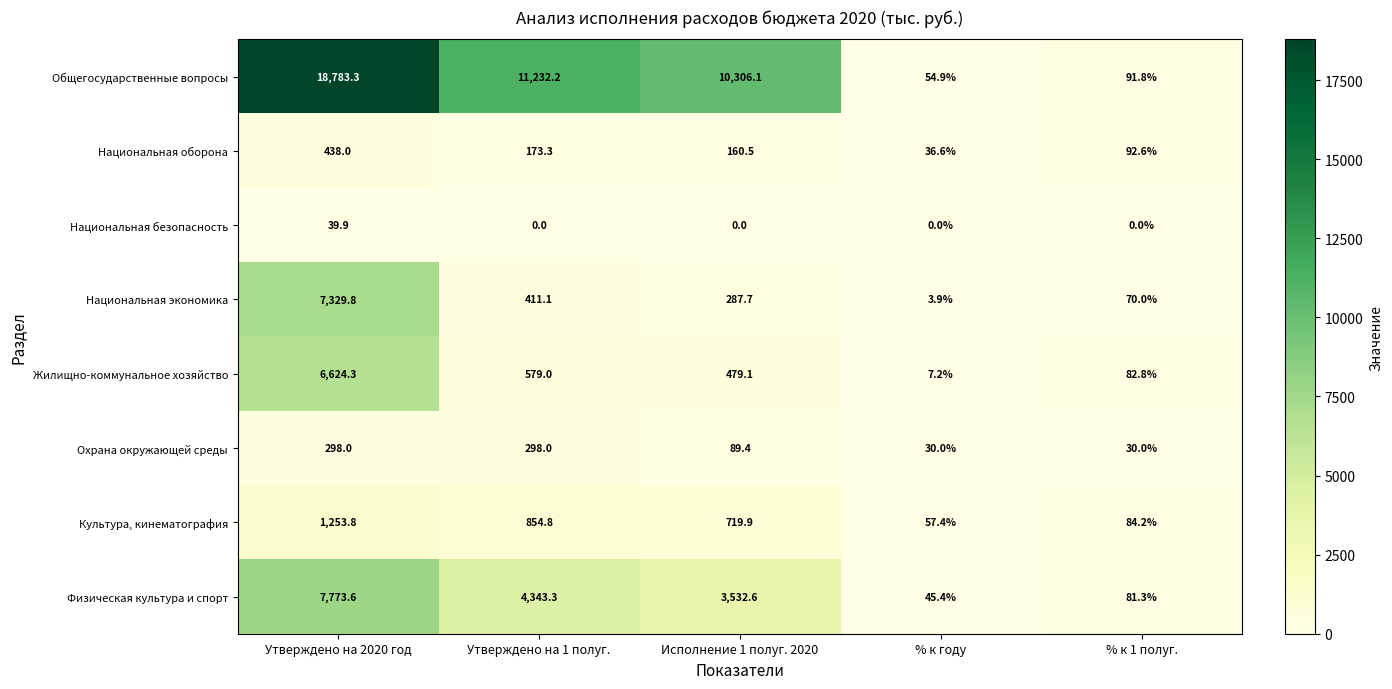

At how many categories does at least one series exceed 4520?

3